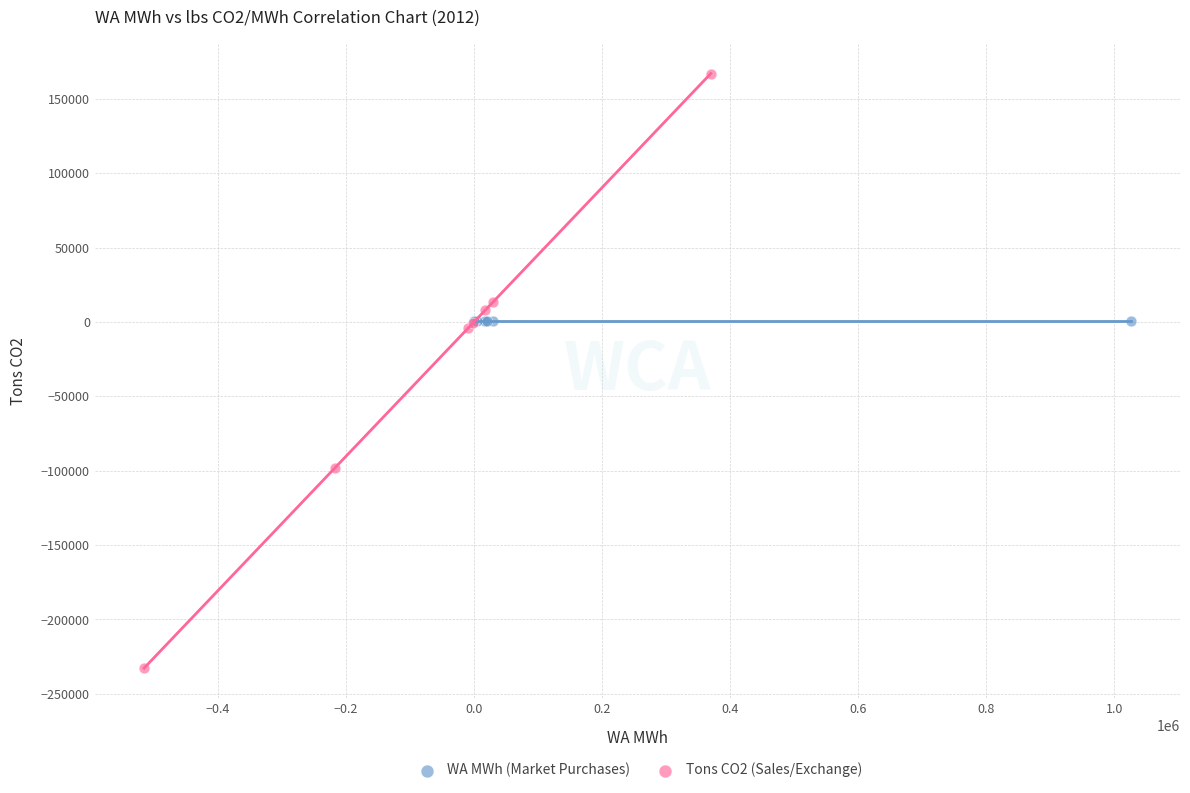

Which series reaches the minimum Y coordinate?

Tons CO2 (Sales/Exchange)